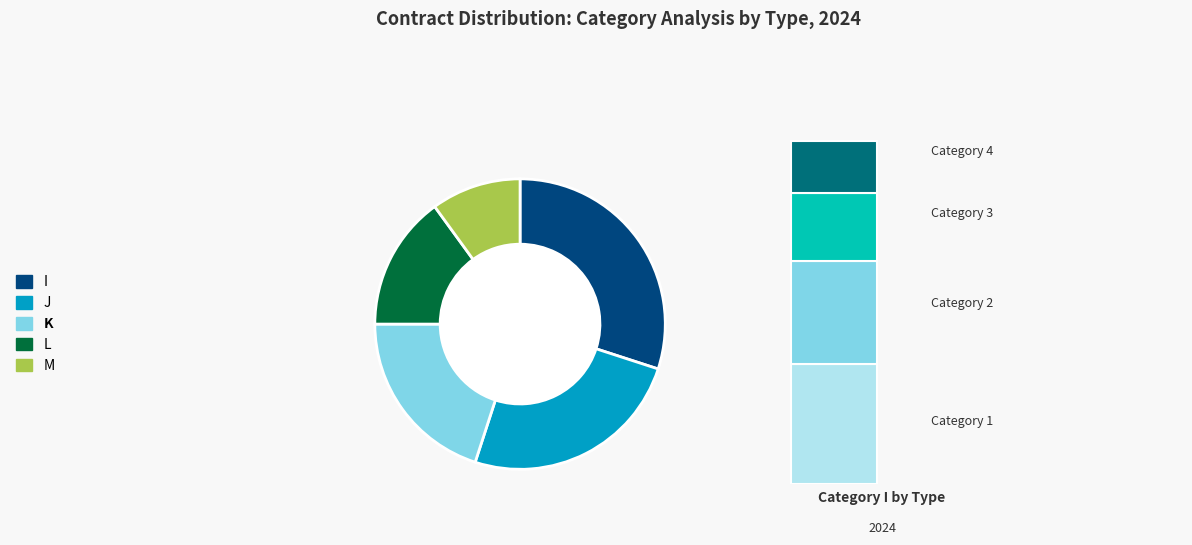

Which category has the biggest portion of the pie?

I